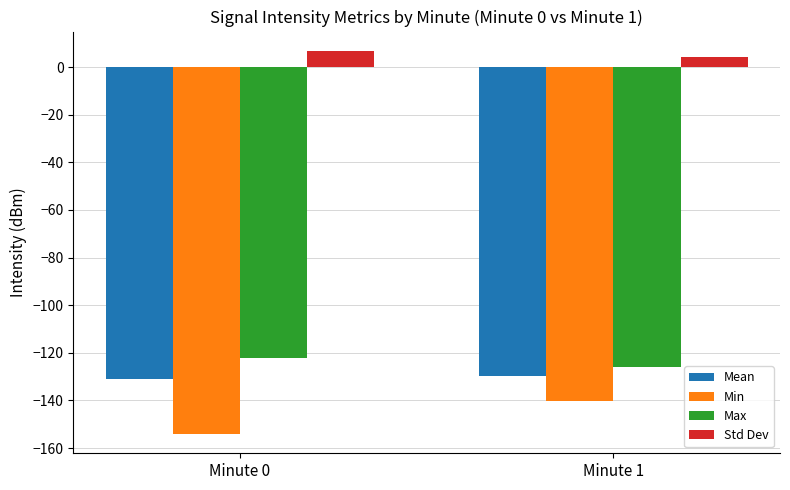

Reading left to right, extract all data points from this chart.

Mean: -131.1	-129.6
Min: -154.2	-140.2
Max: -122.4	-125.8
Std Dev: 6.9	4.1